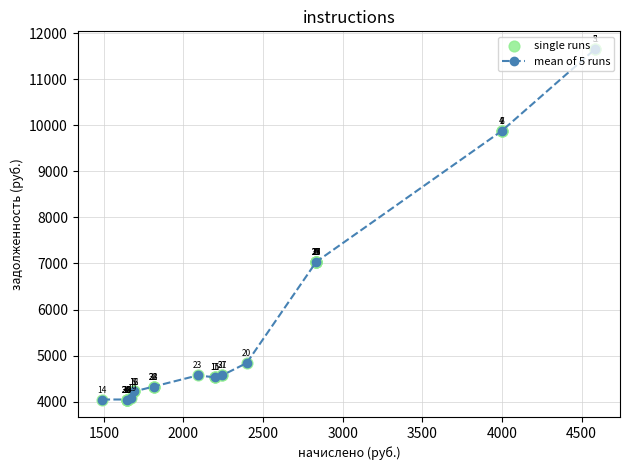

True or false: the data has more than 0 interior local peaks.

True